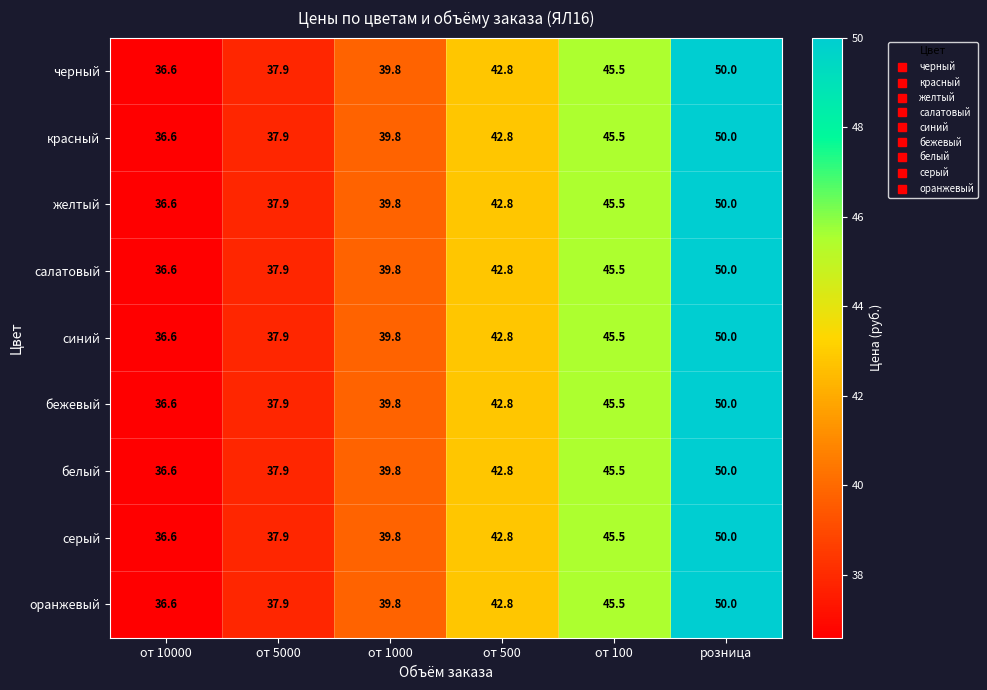

At which label does бежевый reach its peak?

розница